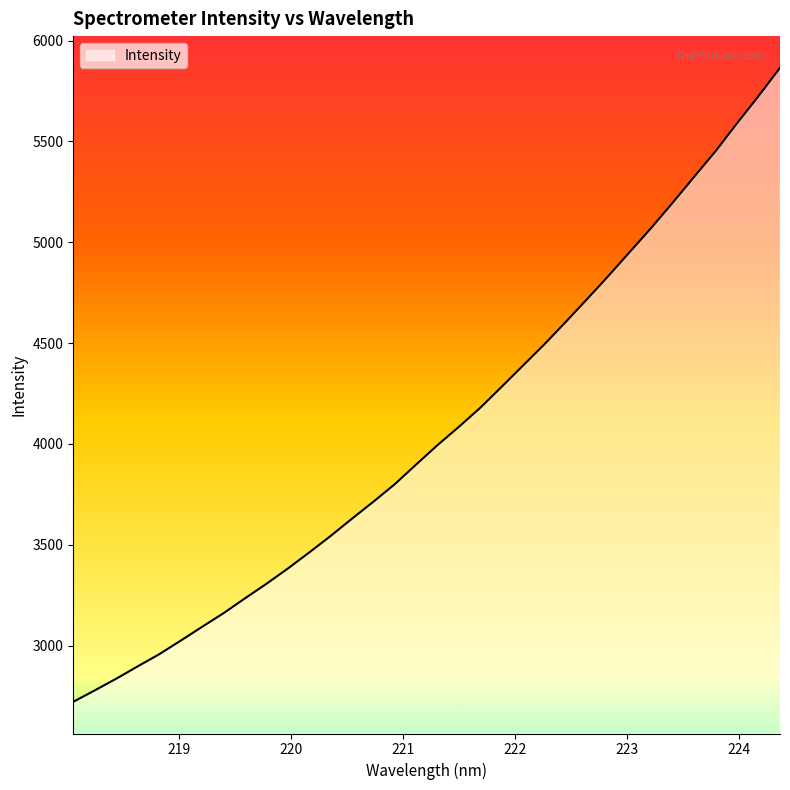

What is the difference between the maximum and minimum values?

3144.3